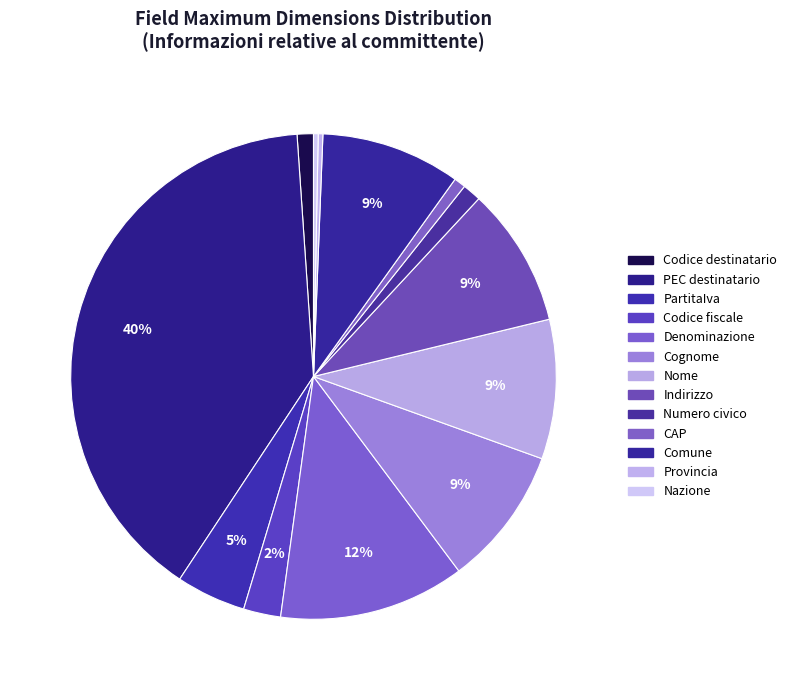

Does Comune represent more than half of the total?

No